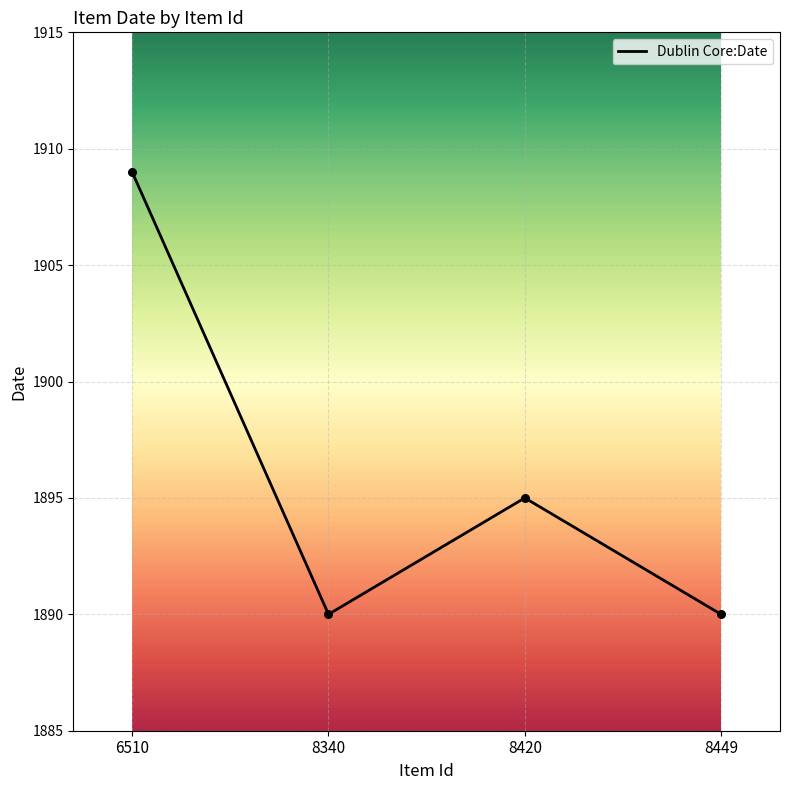

Approximately how many times larger is the value at 8420 compared to 8449?

1.0